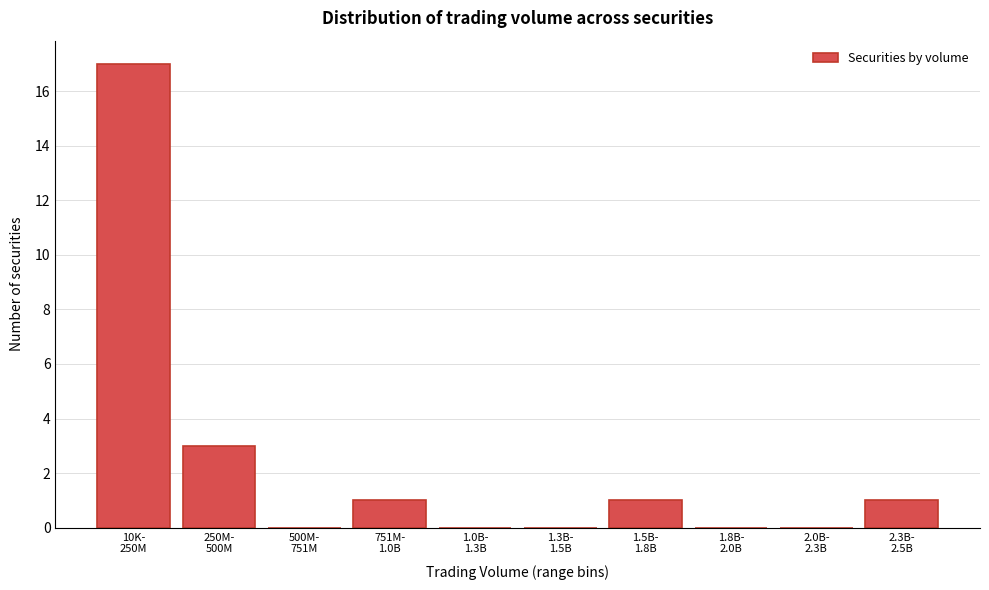

What is the greatest value displayed?

17